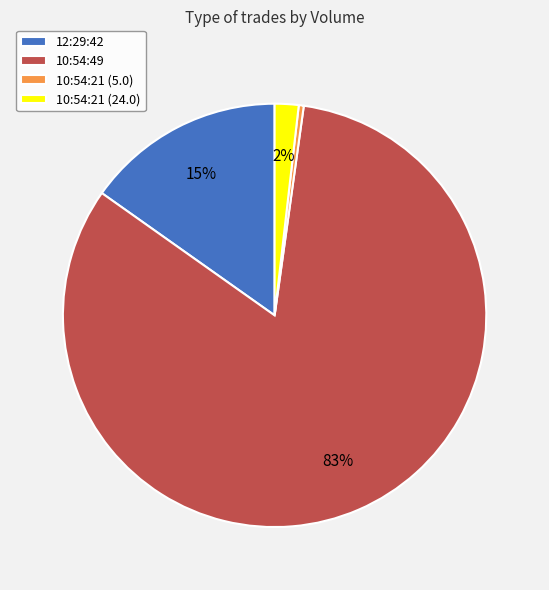

Do 10:54:49 and 10:54:21 (5.0) together represent more than half of the pie?

Yes